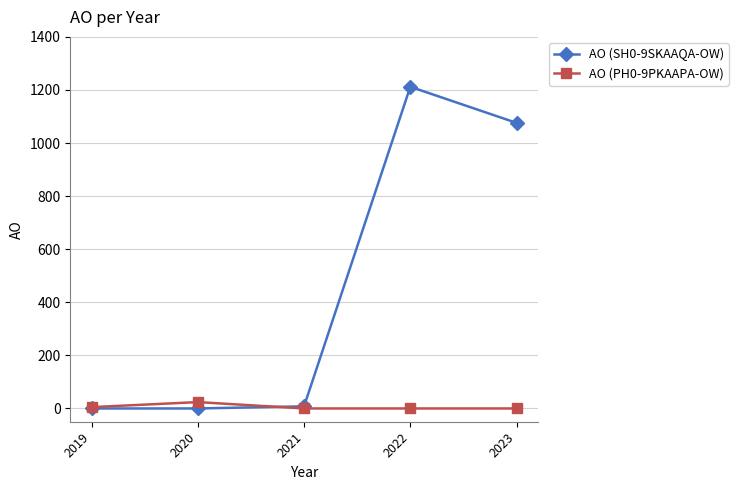

The value of AO (SH0-9SKAAQA-OW) at 2023 is 1076. True or false?

True